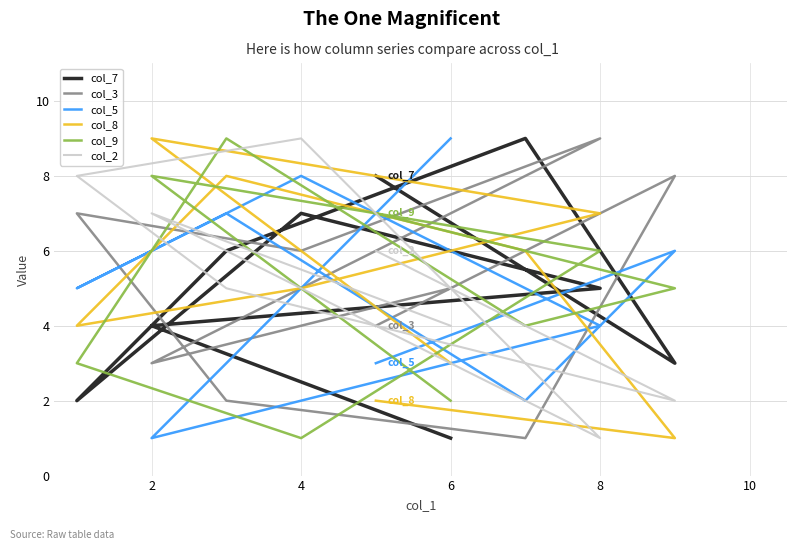

What is the difference between the highest and lowest values at 4?

8